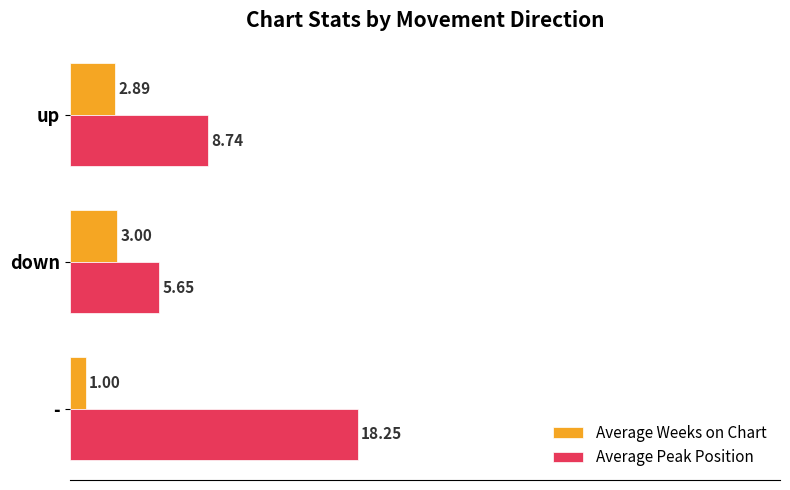

Rank the series by their maximum value, from highest to lowest.

Average Peak Position, Average Weeks on Chart